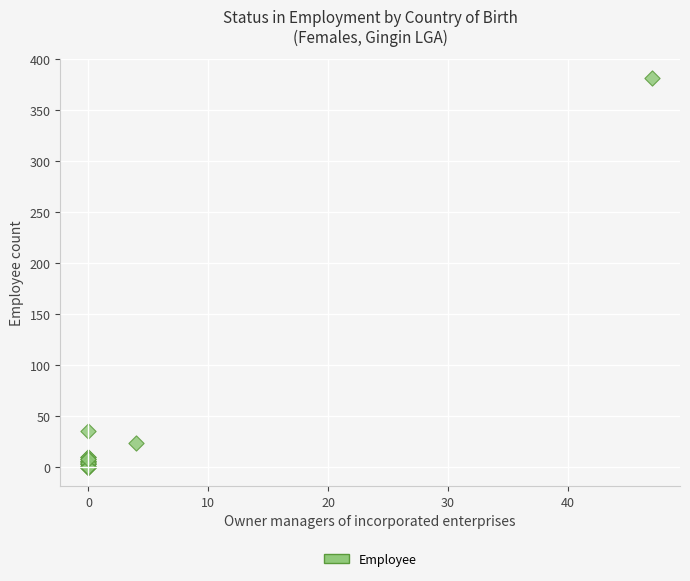

What Y value in the scatter plot is closest to 190?

35